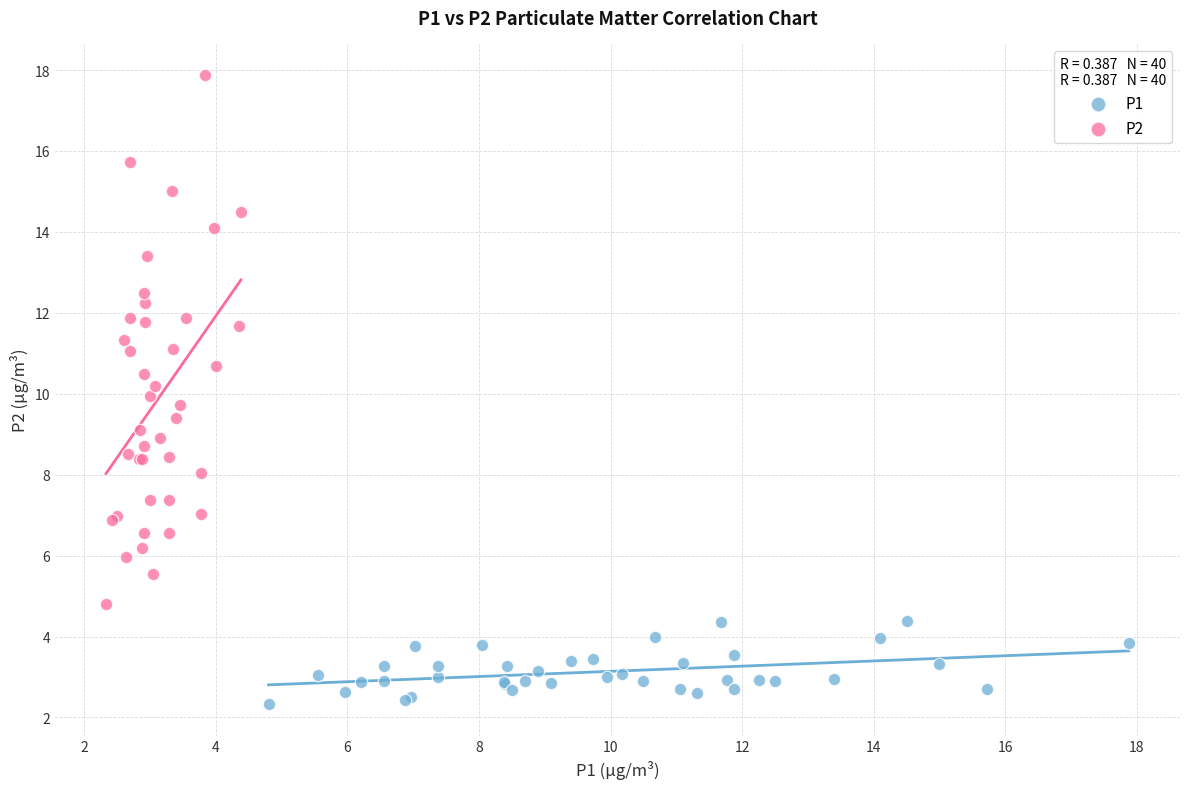

Which series reaches the maximum Y coordinate?

P2